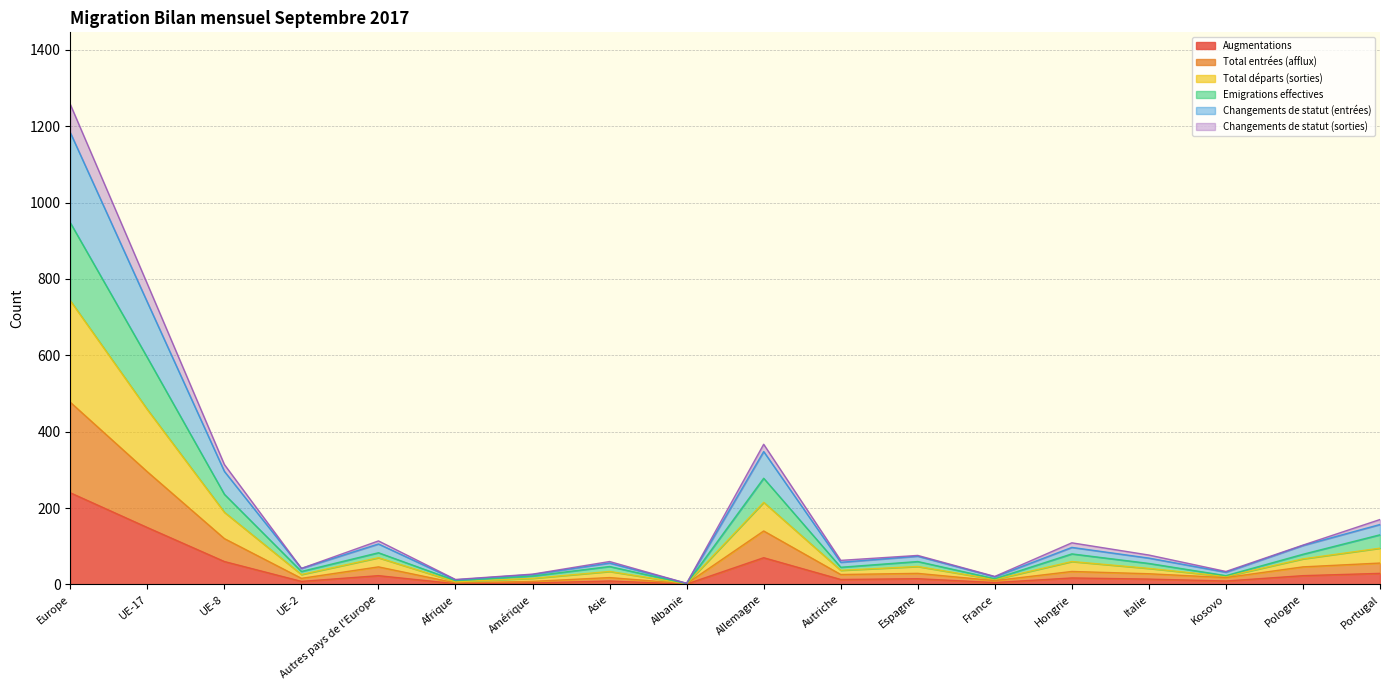

At which category is the sum across all series the highest?

Europe